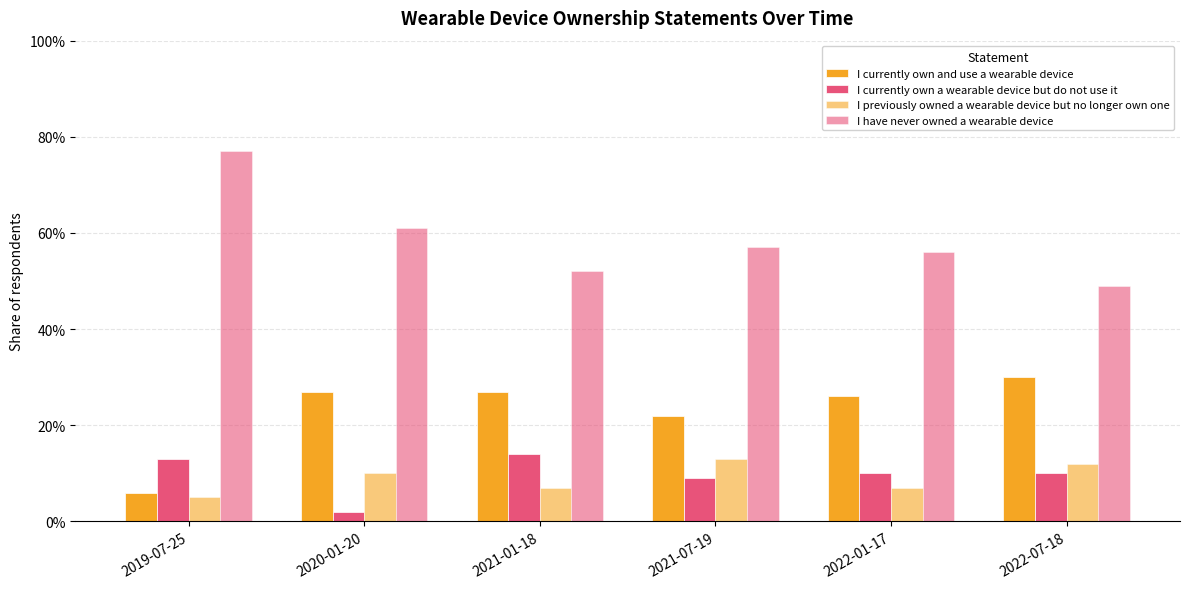

Between 2022-07-18 and 2021-01-18, which is larger?

2022-07-18